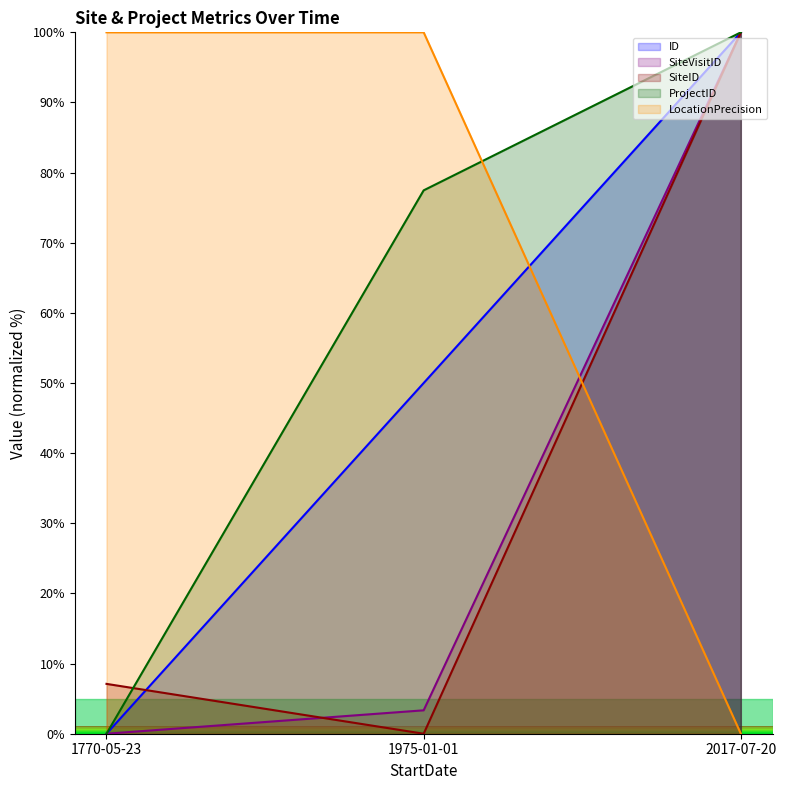

Which category has the lowest value in the LocationPrecision series?

2017-07-20